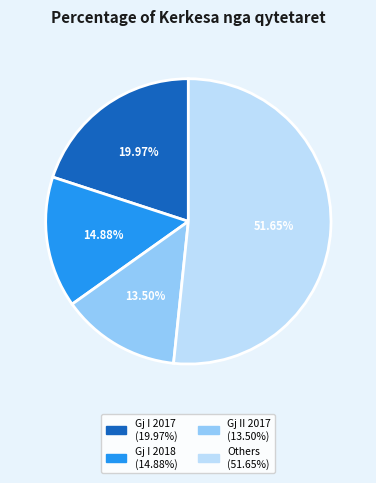

How many slices are in this pie chart?

4